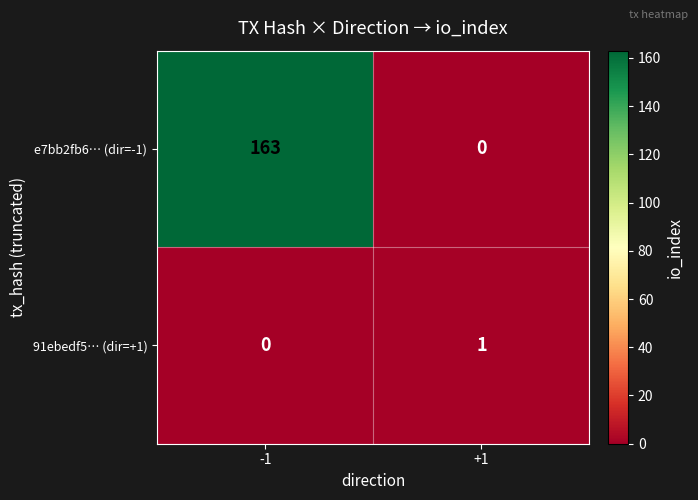

What is the maximum value for e7bb2fb6… (dir=-1)?

163